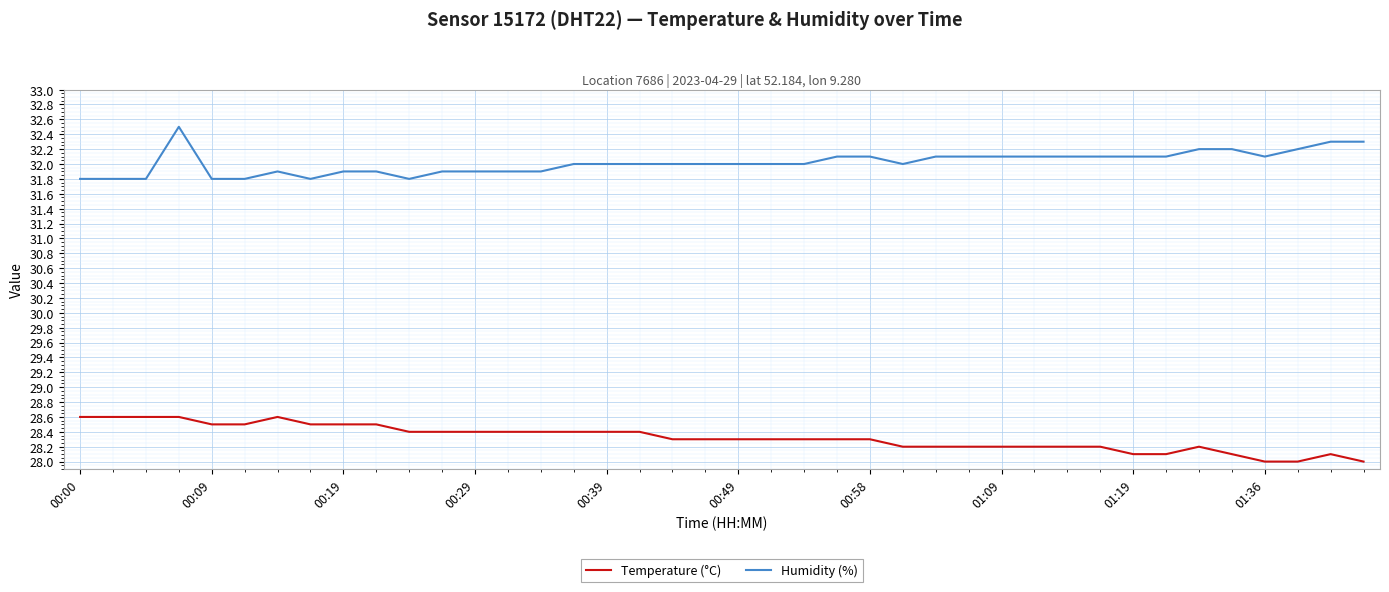

True or false: Humidity (%) and Temperature (°C) intersect in this chart.

False